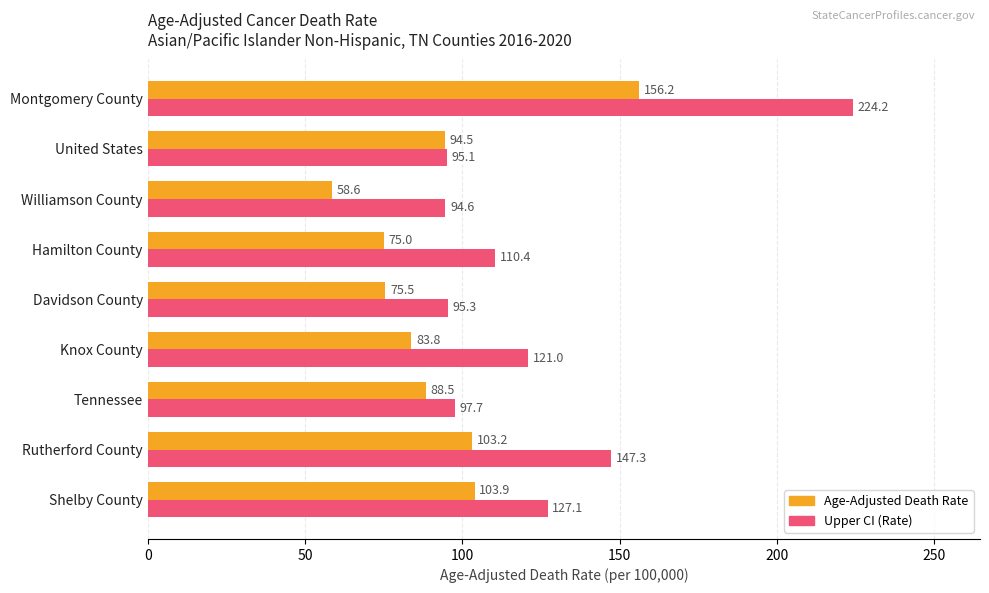

The value of Upper CI (Rate) at Shelby County is 127.1. True or false?

True